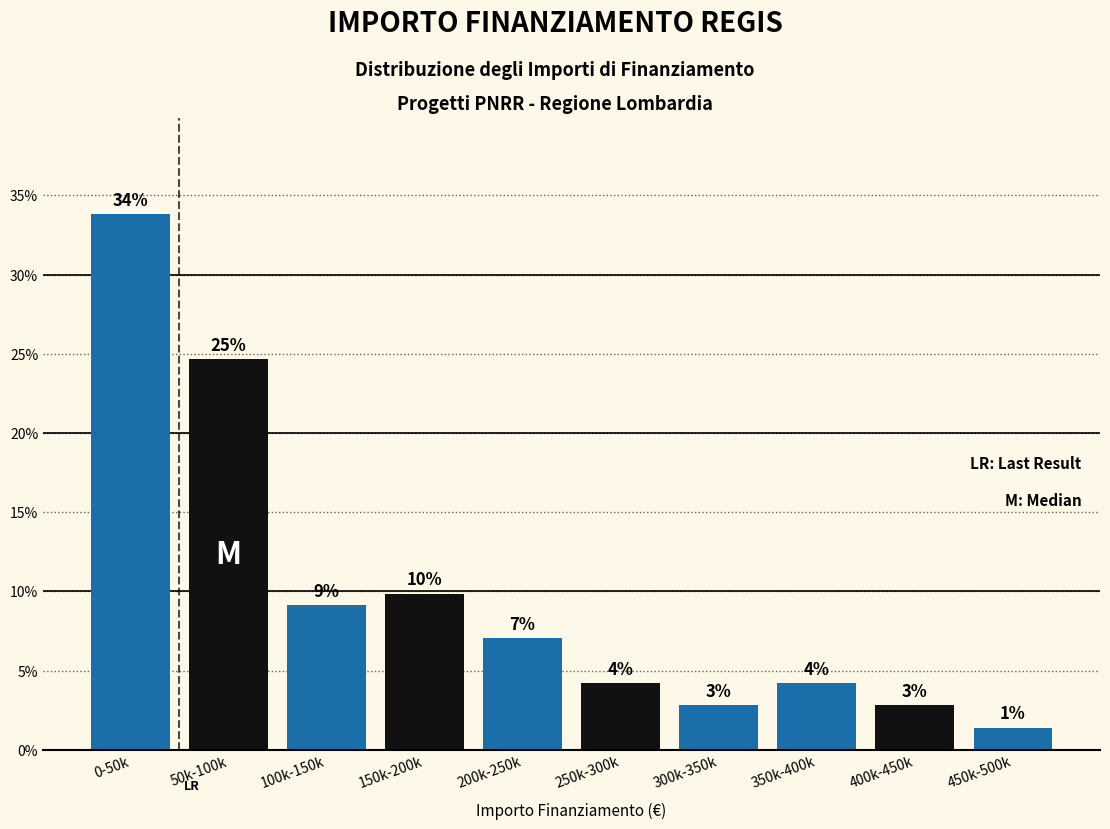

Does the chart contain any negative values?

No